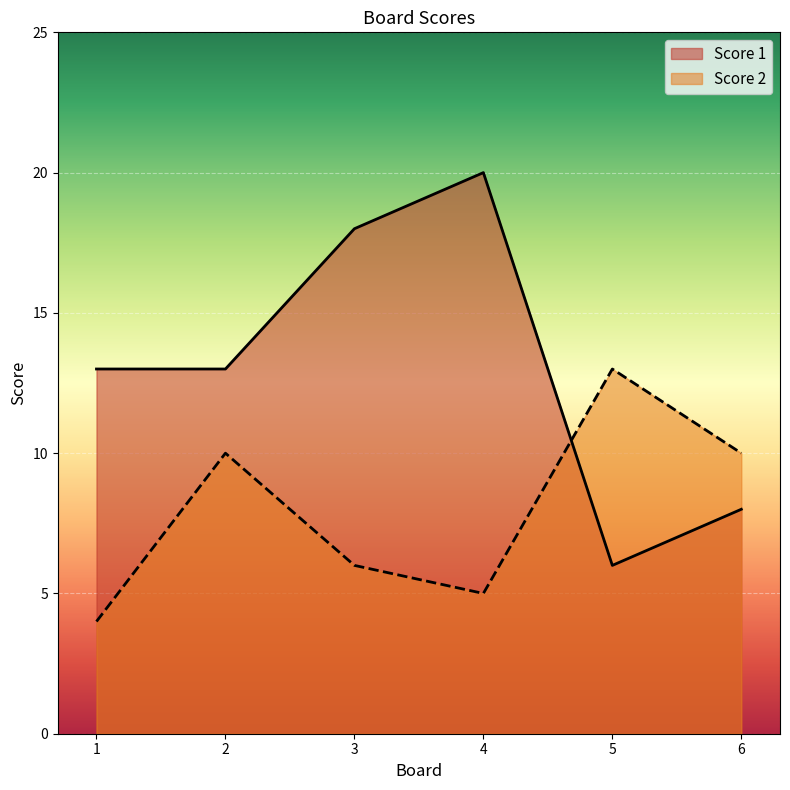

Where is the first local minimum for Score 1?

5